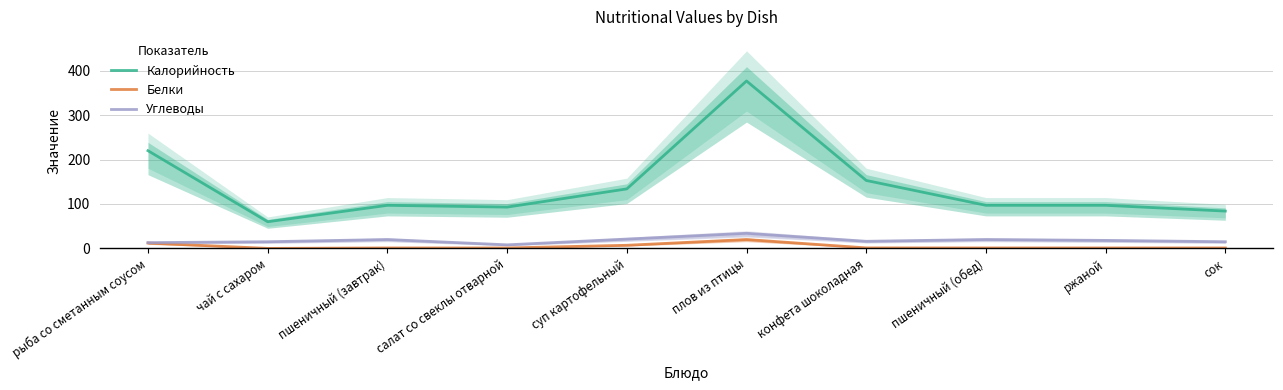

What is the sum of all Белки values?

45.1